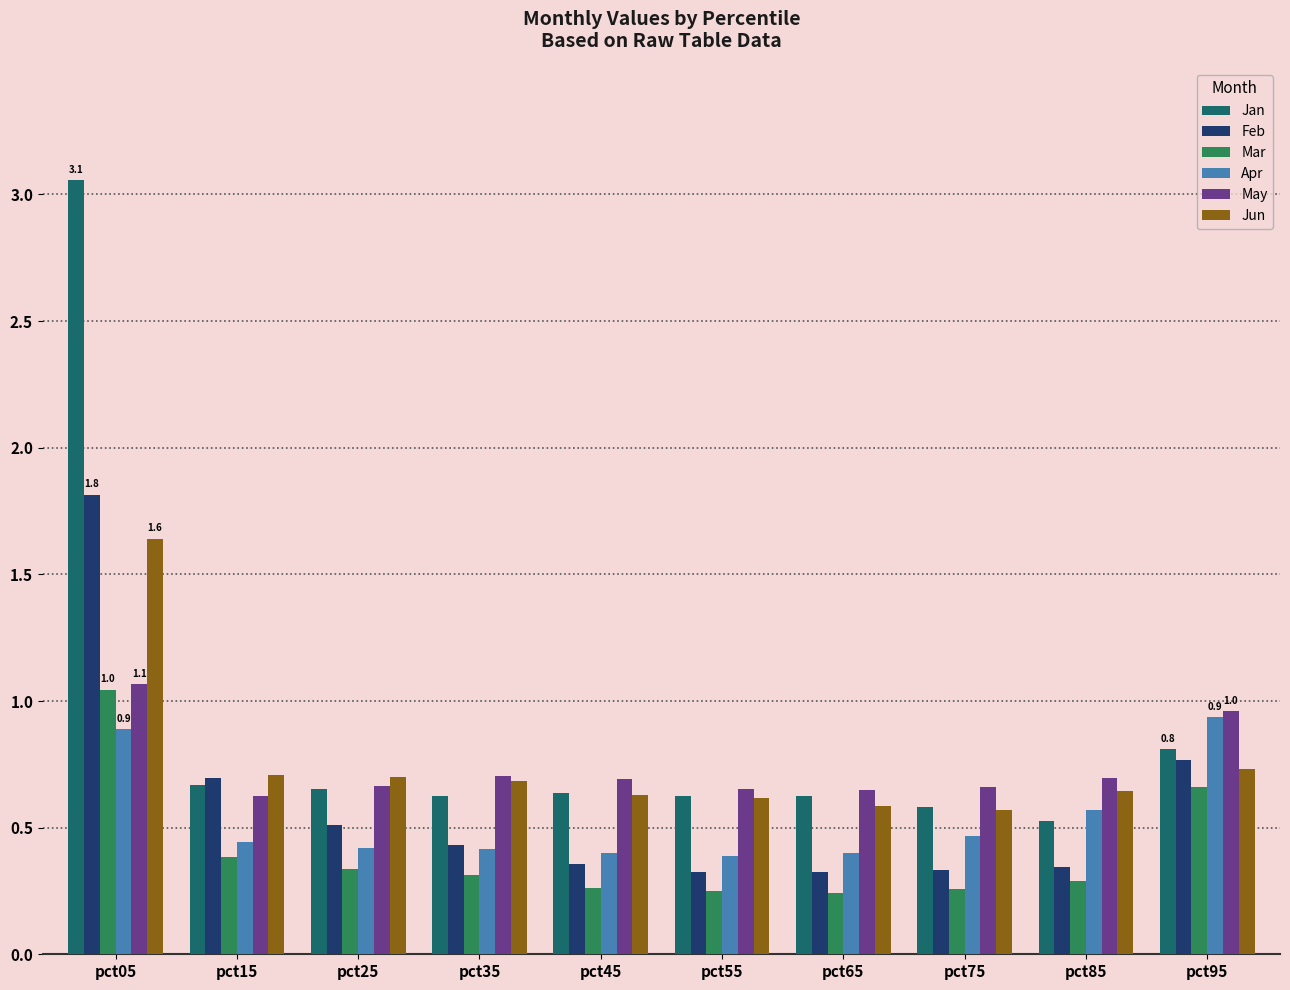

Which label corresponds to the largest value in the chart?

pct05